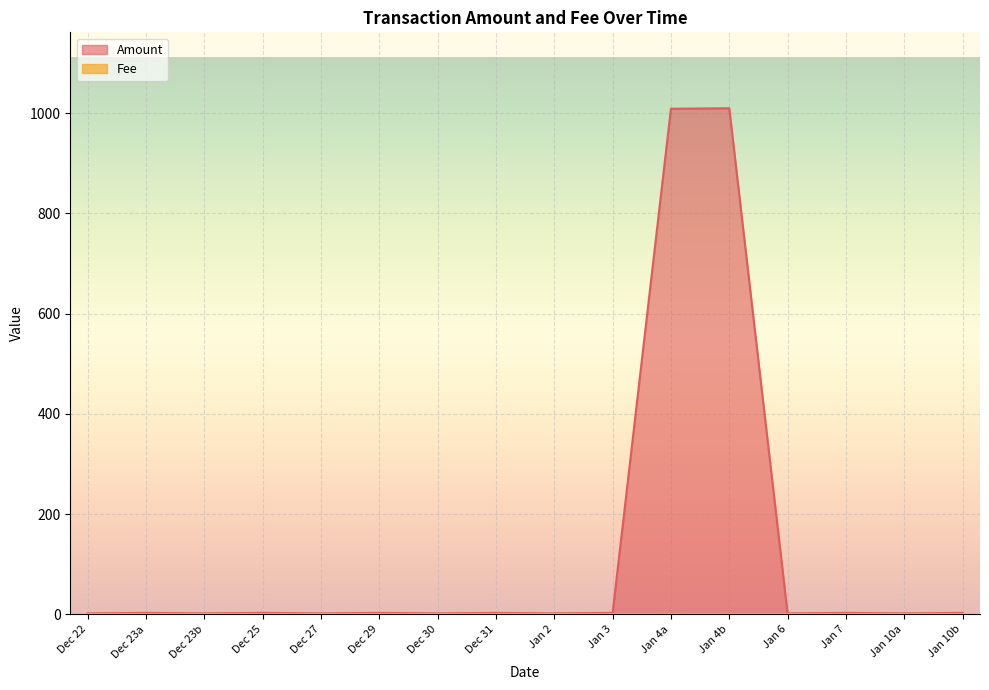

What is the maximum value shown in the chart?

1010